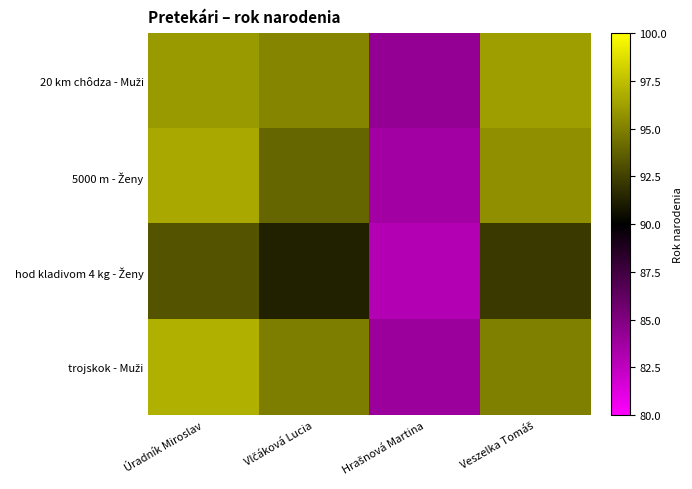

Which series has the largest range (max minus min)?

5000 m - Ženy